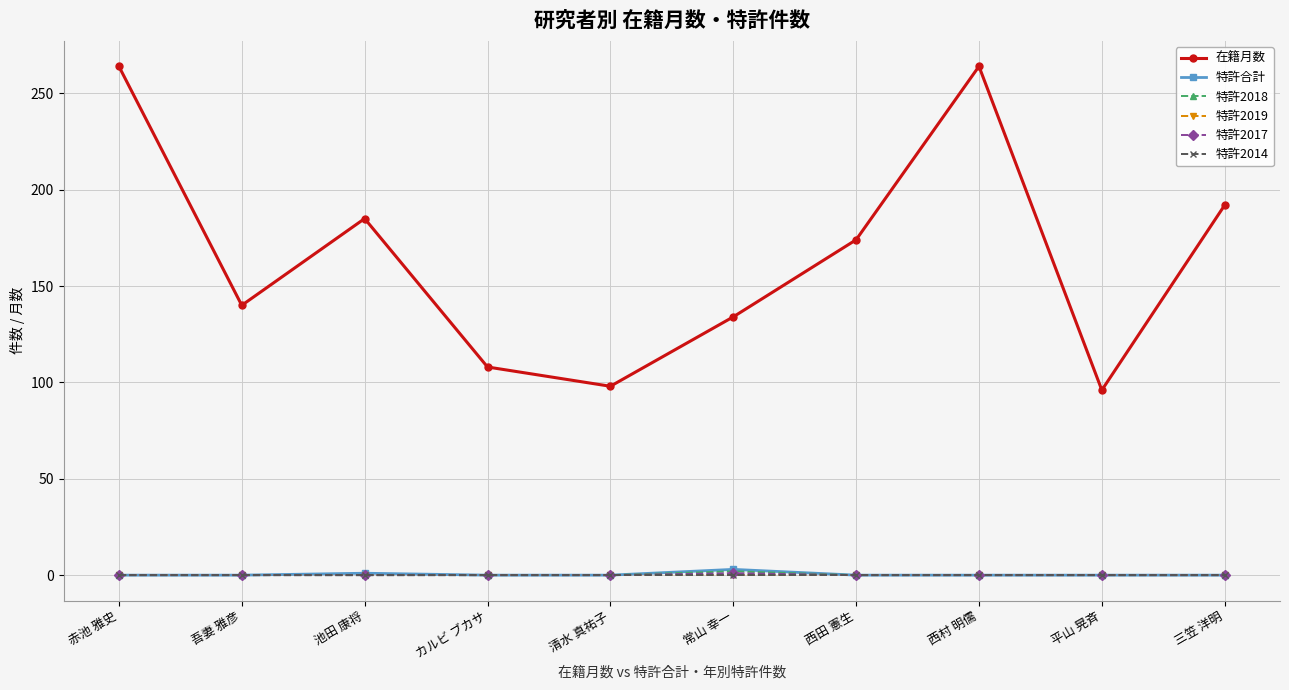

At which category is the sum across all series the highest?

赤池 雅史